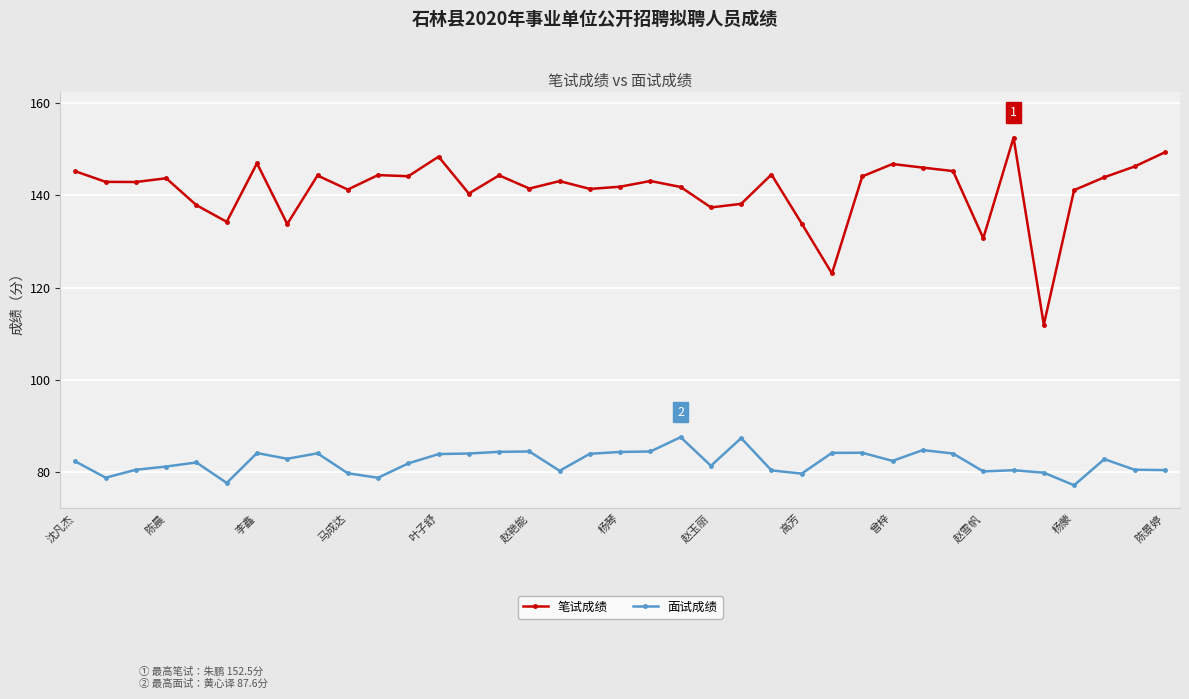

Does the chart have visible grid lines?

Yes